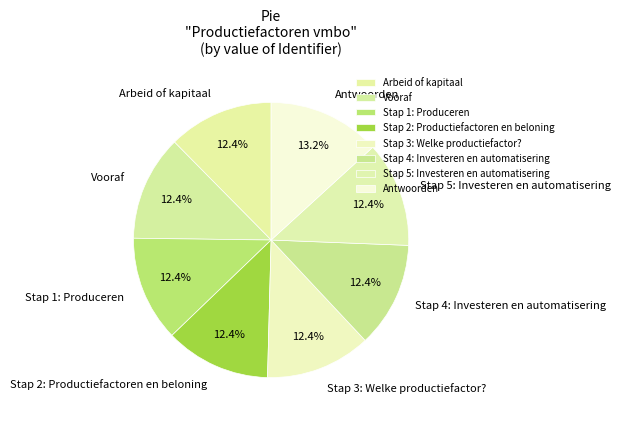

To the nearest percent, what portion does Arbeid of kapitaal represent?

12%